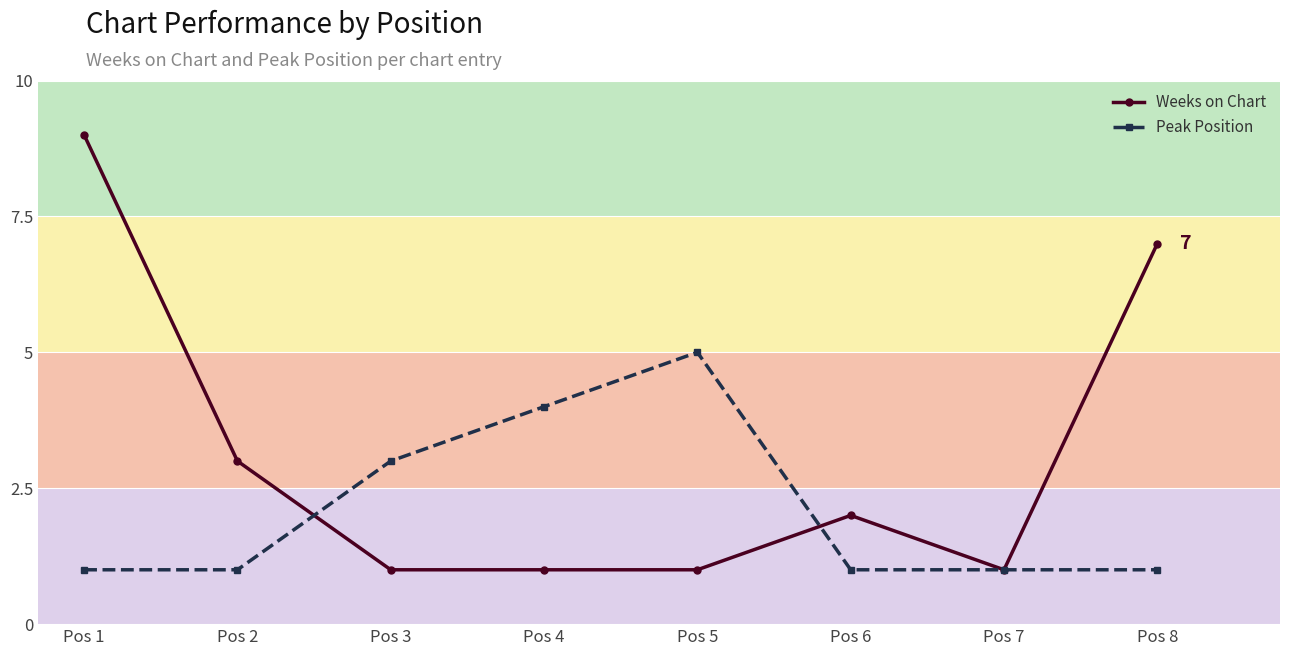

Reading left to right, extract all data points from this chart.

Weeks on Chart: Pos 1=9	Pos 2=3	Pos 3=1	Pos 4=1	Pos 5=1	Pos 6=2	Pos 7=1	Pos 8=7
Peak Position: Pos 1=1	Pos 2=1	Pos 3=3	Pos 4=4	Pos 5=5	Pos 6=1	Pos 7=1	Pos 8=1